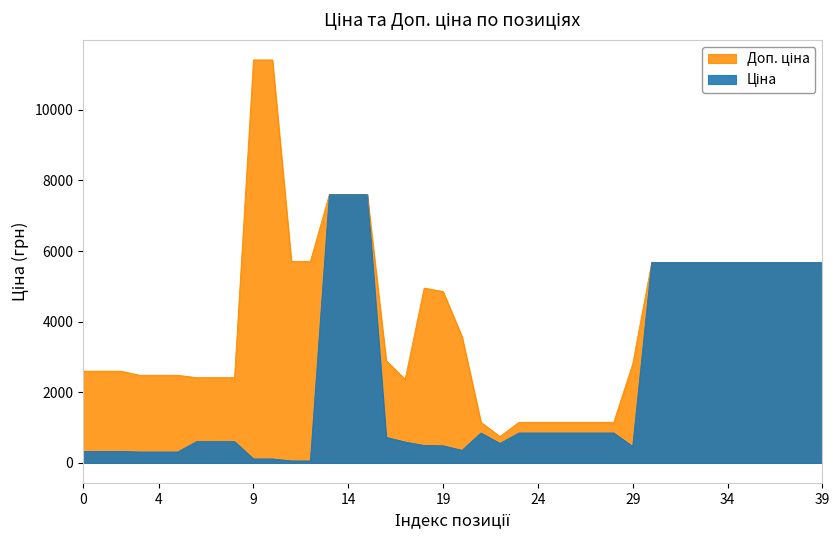

What value does the Доп. ціна series have at 31?

5673.8